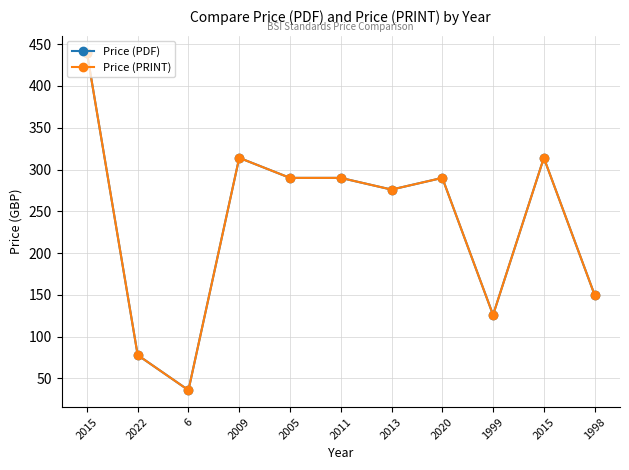

Does the chart have visible grid lines?

Yes